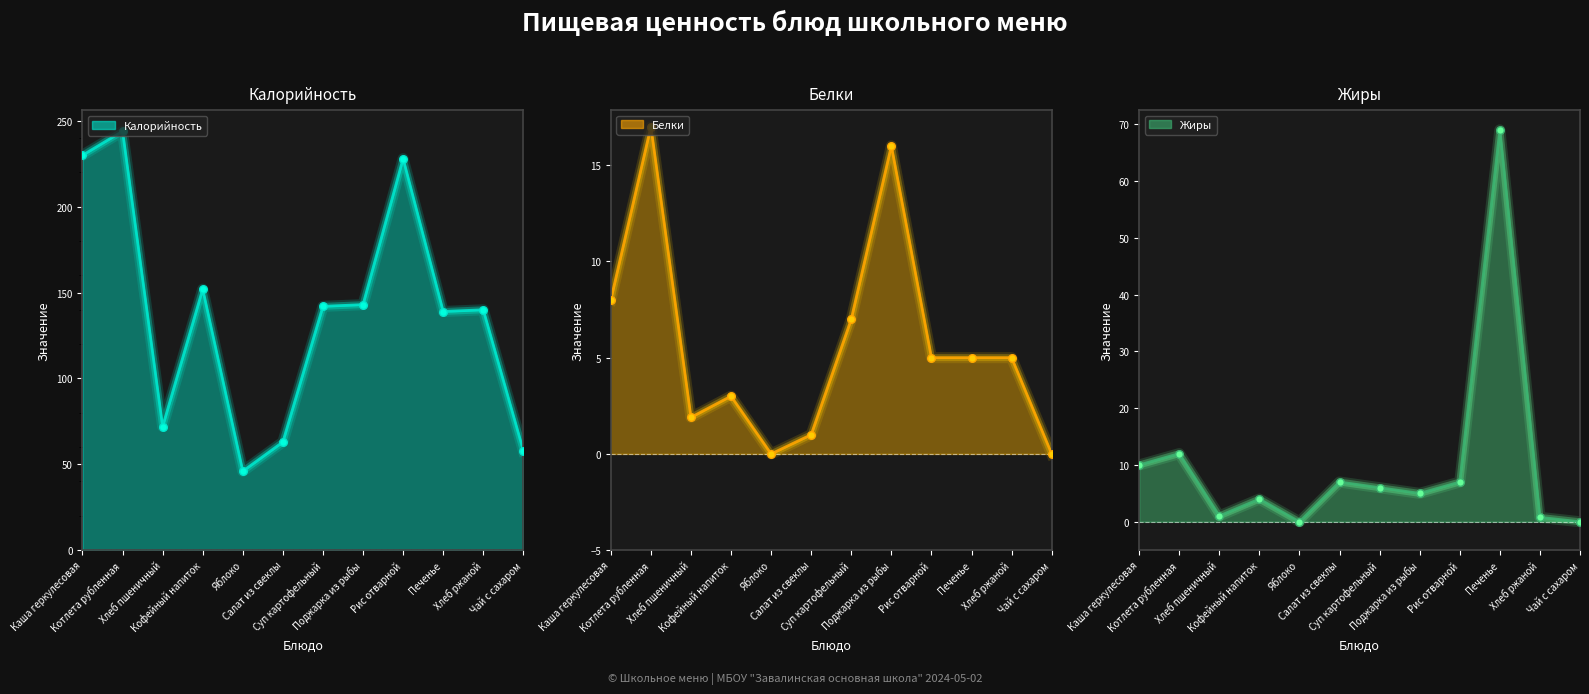

Which series has the largest total across all categories?

Калорийность